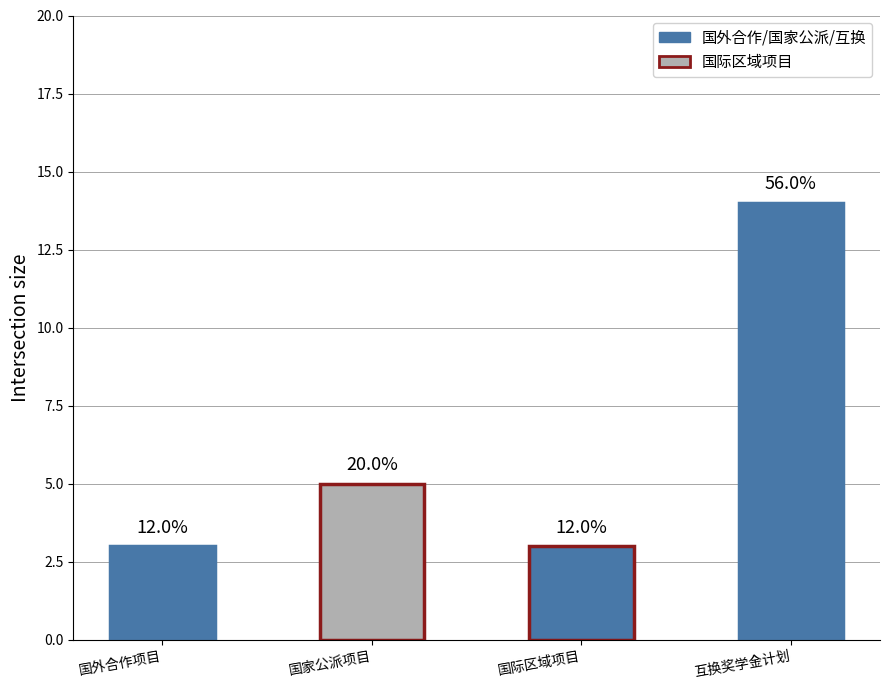

The chart shows a value of 23 at 与有关国家互换奖学金计划. True or false?

False